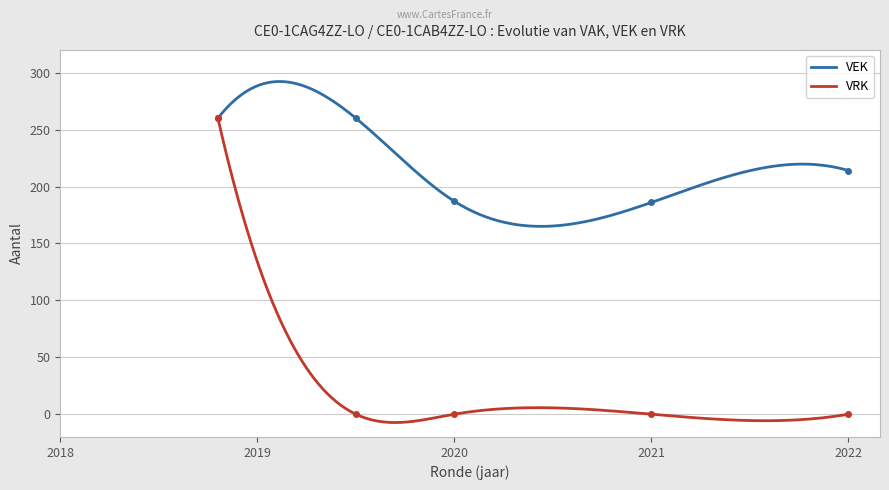

The VRK series shows 0 at 2021 uitvoering. True or false?

True